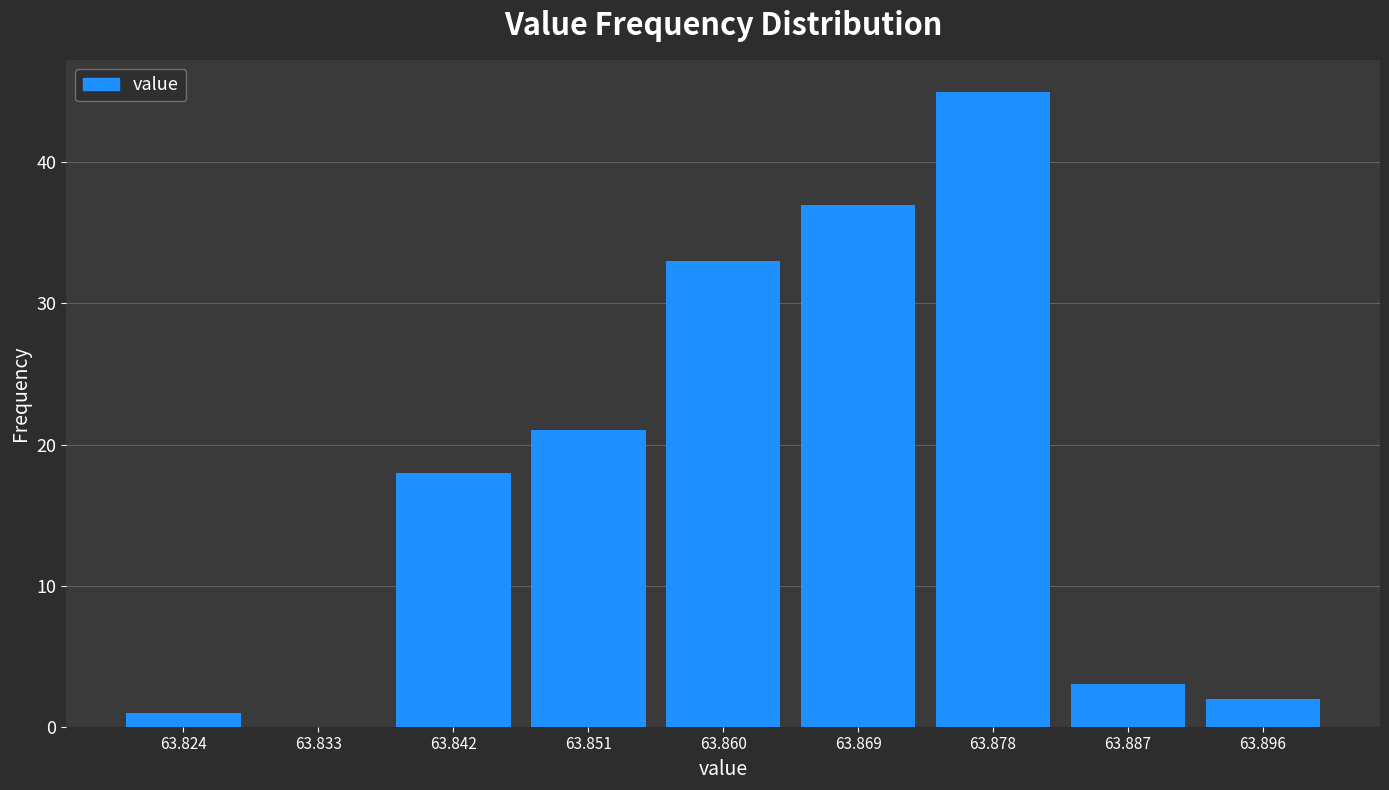

Which range on the x-axis has the tallest bar?

63.873 to 63.882